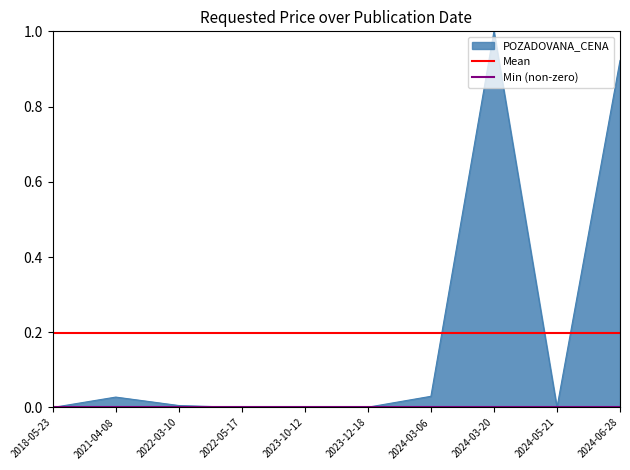

True or false: Mean has a value of 0.1 at 2018-05-23.

False